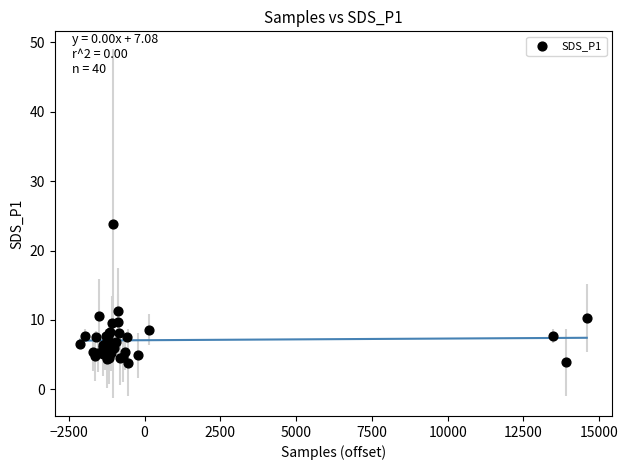

What Y value in the scatter plot is closest to 13?

11.2